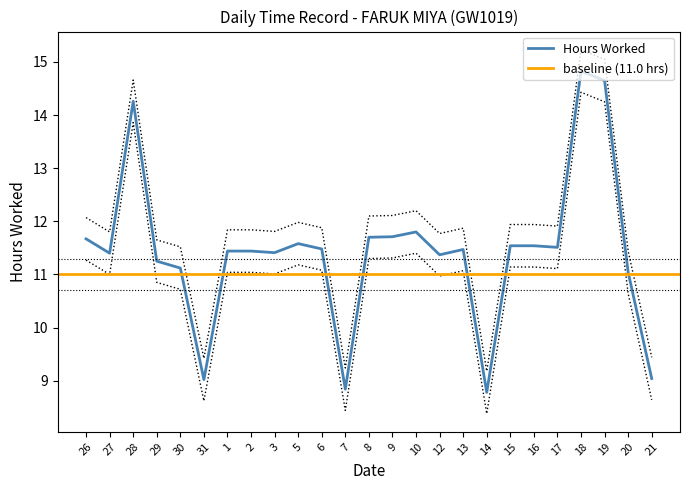

Rank the categories by value from highest to lowest.

18, 19, 28, 10, 9, 8, 26, 5, 15, 16, 17, 6, 13, 1, 2, 3, 27, 12, 29, 30, 20, 21, 31, 7, 14